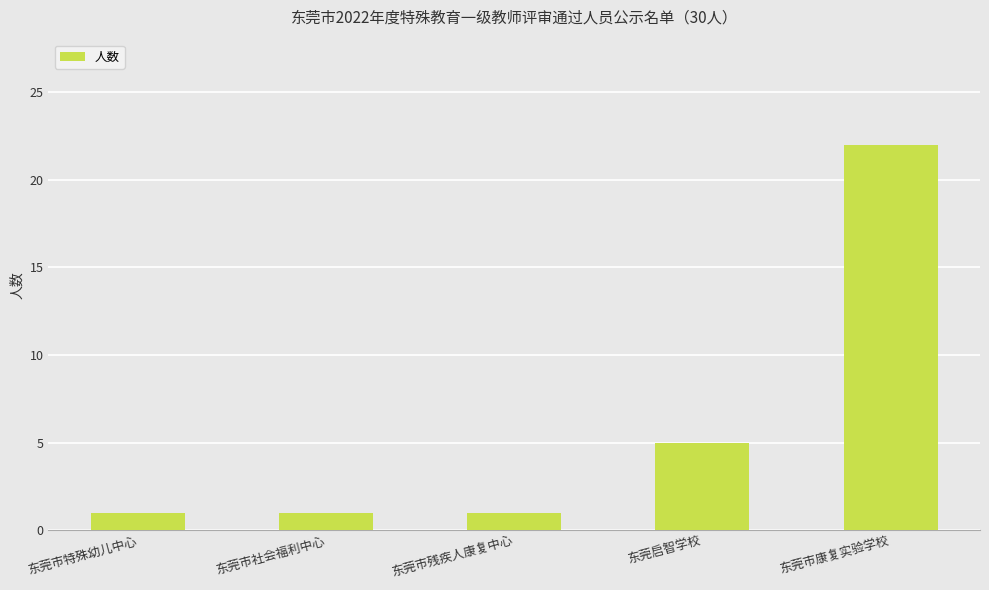

What is the sum of the values at 东莞启智学校 and 东莞市特殊幼儿中心?

6